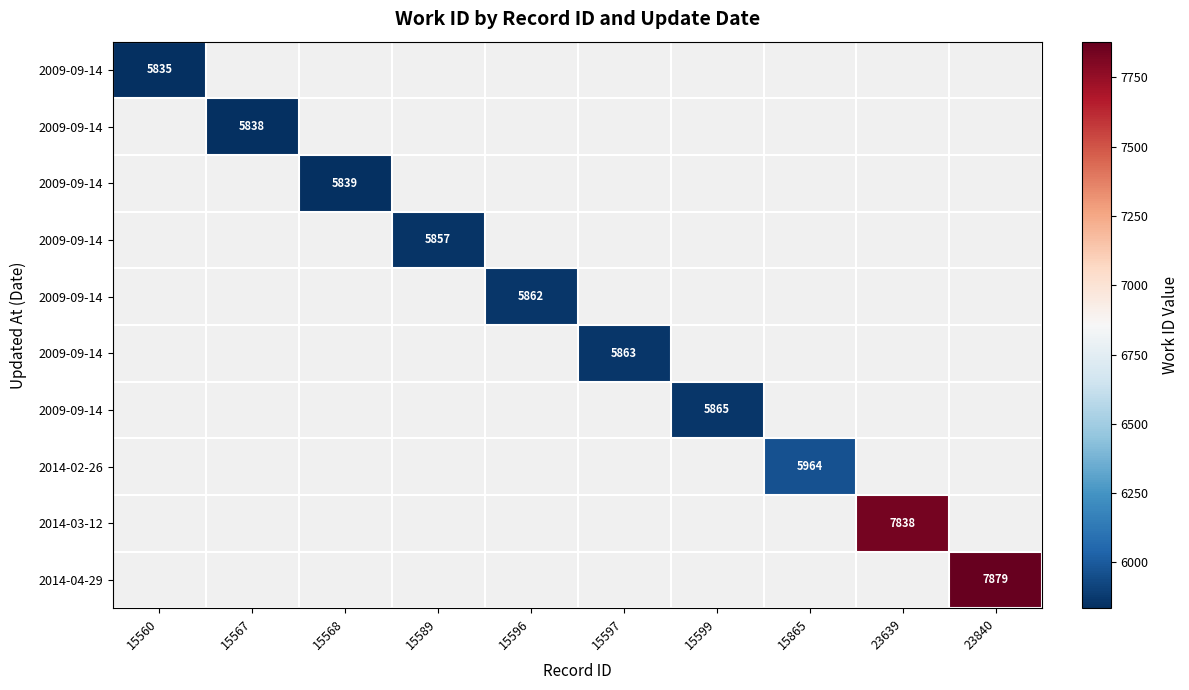

What is the minimum value shown in the chart?

5835.0